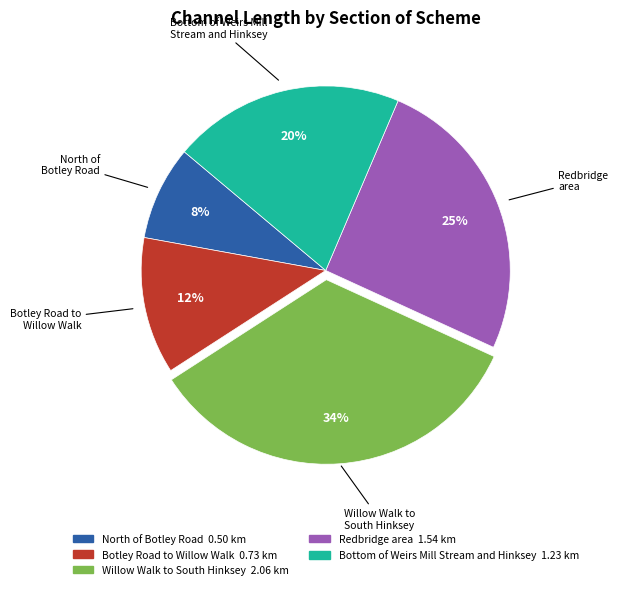

How many segments does this pie chart have?

5